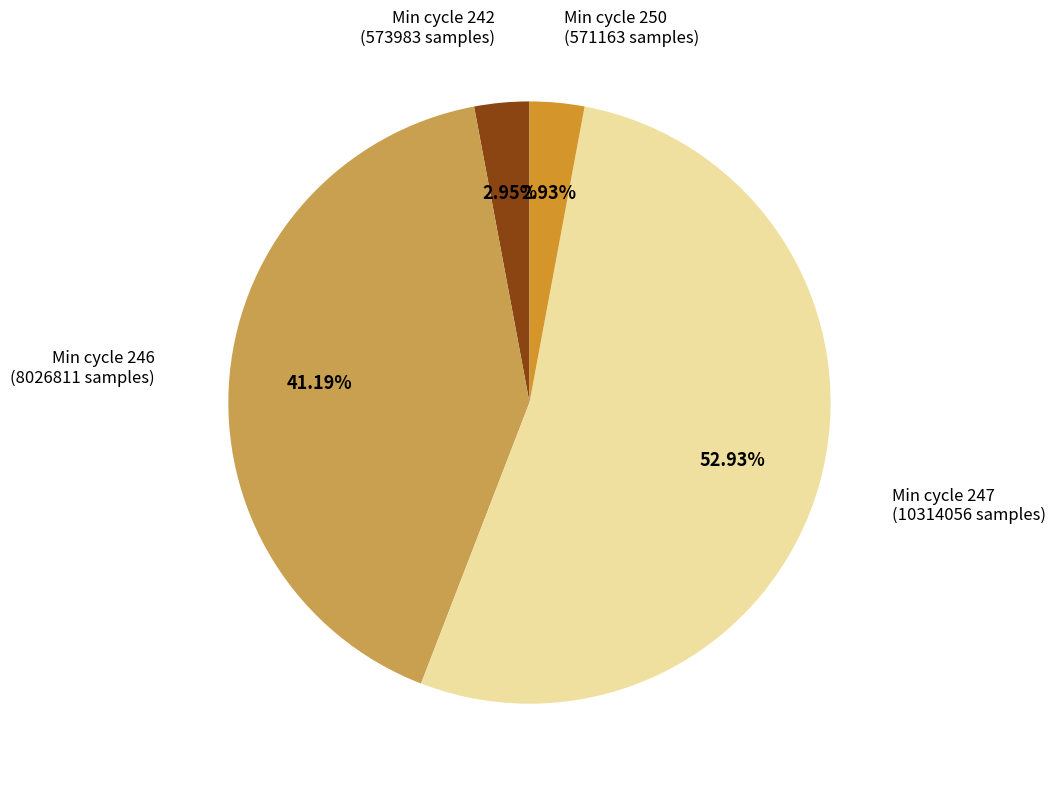

Is there a majority slice in this chart?

Yes